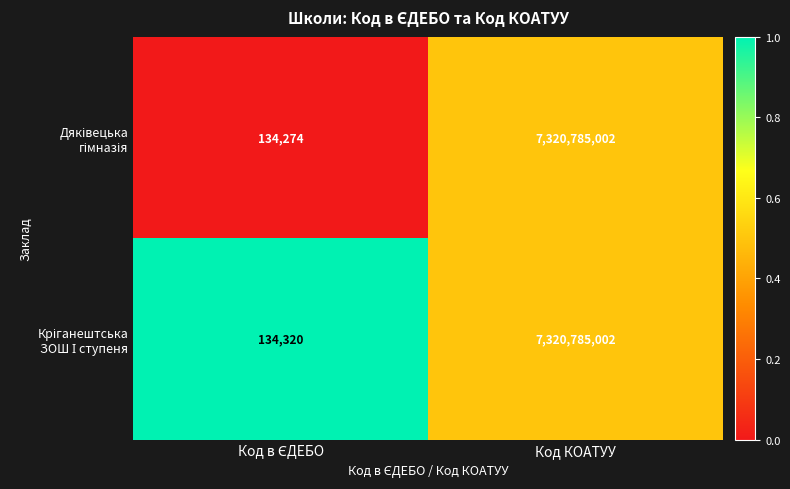

What is the greatest value displayed?

7320785002